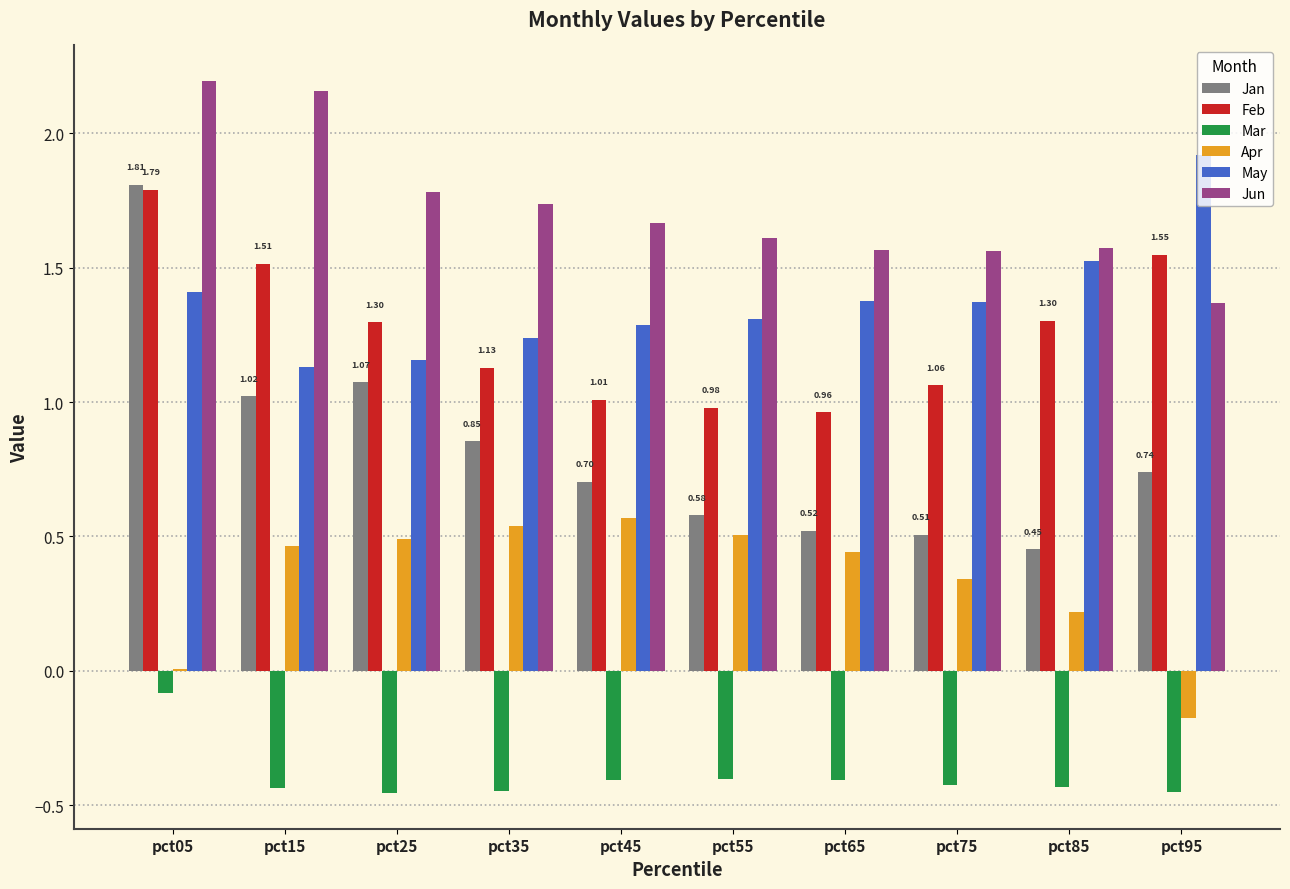

What are all the series names shown in the legend?

Jan, Feb, Mar, Apr, May, Jun